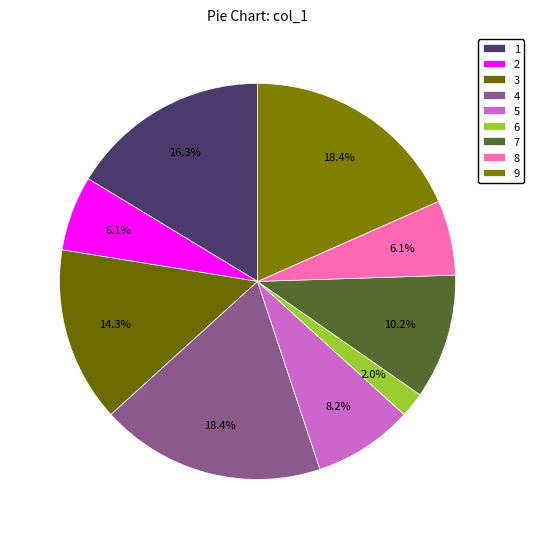

Combined, what portion of the pie is 7 and 9?

28.6%